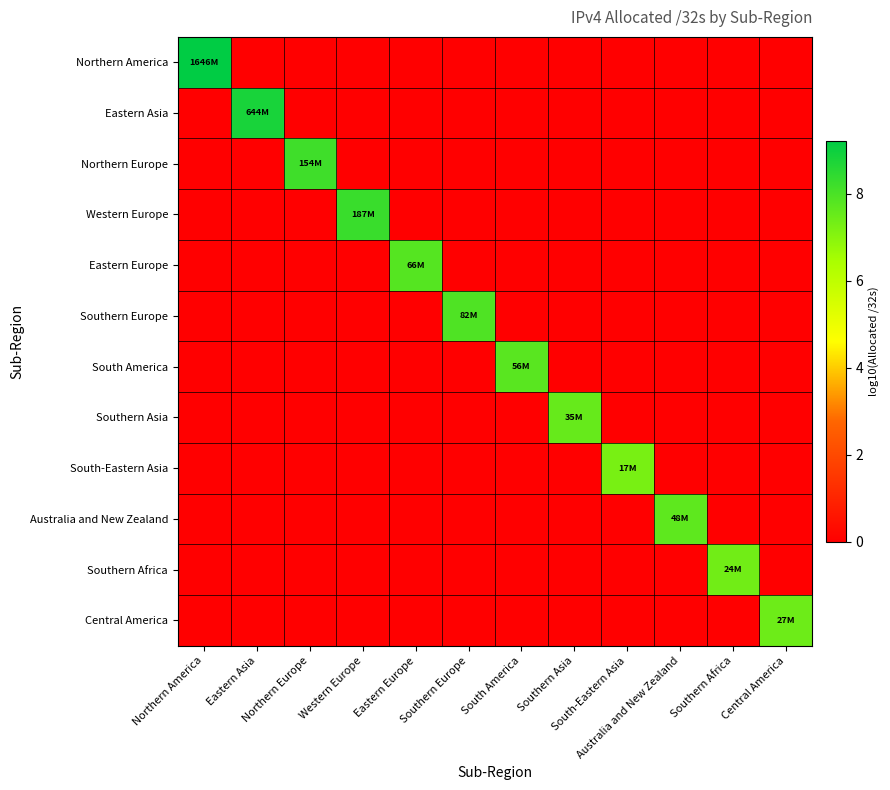

Reading right to left, what are all the values shown in this chart?

Northern America: Central America=0.0	Southern Africa=0.0	Australia and New Zealand=0.0	South-Eastern Asia=0.0	Southern Asia=0.0	South America=0.0	Southern Europe=0.0	Eastern Europe=0.0	Western Europe=0.0	Northern Europe=0.0	Eastern Asia=0.0	Northern America=9.2
Eastern Asia: Central America=0.0	Southern Africa=0.0	Australia and New Zealand=0.0	South-Eastern Asia=0.0	Southern Asia=0.0	South America=0.0	Southern Europe=0.0	Eastern Europe=0.0	Western Europe=0.0	Northern Europe=0.0	Eastern Asia=8.8	Northern America=0.0
Northern Europe: Central America=0.0	Southern Africa=0.0	Australia and New Zealand=0.0	South-Eastern Asia=0.0	Southern Asia=0.0	South America=0.0	Southern Europe=0.0	Eastern Europe=0.0	Western Europe=0.0	Northern Europe=8.2	Eastern Asia=0.0	Northern America=0.0
Western Europe: Central America=0.0	Southern Africa=0.0	Australia and New Zealand=0.0	South-Eastern Asia=0.0	Southern Asia=0.0	South America=0.0	Southern Europe=0.0	Eastern Europe=0.0	Western Europe=8.3	Northern Europe=0.0	Eastern Asia=0.0	Northern America=0.0
Eastern Europe: Central America=0.0	Southern Africa=0.0	Australia and New Zealand=0.0	South-Eastern Asia=0.0	Southern Asia=0.0	South America=0.0	Southern Europe=0.0	Eastern Europe=7.8	Western Europe=0.0	Northern Europe=0.0	Eastern Asia=0.0	Northern America=0.0
Southern Europe: Central America=0.0	Southern Africa=0.0	Australia and New Zealand=0.0	South-Eastern Asia=0.0	Southern Asia=0.0	South America=0.0	Southern Europe=7.9	Eastern Europe=0.0	Western Europe=0.0	Northern Europe=0.0	Eastern Asia=0.0	Northern America=0.0
South America: Central America=0.0	Southern Africa=0.0	Australia and New Zealand=0.0	South-Eastern Asia=0.0	Southern Asia=0.0	South America=7.7	Southern Europe=0.0	Eastern Europe=0.0	Western Europe=0.0	Northern Europe=0.0	Eastern Asia=0.0	Northern America=0.0
Southern Asia: Central America=0.0	Southern Africa=0.0	Australia and New Zealand=0.0	South-Eastern Asia=0.0	Southern Asia=7.5	South America=0.0	Southern Europe=0.0	Eastern Europe=0.0	Western Europe=0.0	Northern Europe=0.0	Eastern Asia=0.0	Northern America=0.0
South-Eastern Asia: Central America=0.0	Southern Africa=0.0	Australia and New Zealand=0.0	South-Eastern Asia=7.2	Southern Asia=0.0	South America=0.0	Southern Europe=0.0	Eastern Europe=0.0	Western Europe=0.0	Northern Europe=0.0	Eastern Asia=0.0	Northern America=0.0
Australia and New Zealand: Central America=0.0	Southern Africa=0.0	Australia and New Zealand=7.7	South-Eastern Asia=0.0	Southern Asia=0.0	South America=0.0	Southern Europe=0.0	Eastern Europe=0.0	Western Europe=0.0	Northern Europe=0.0	Eastern Asia=0.0	Northern America=0.0
Southern Africa: Central America=0.0	Southern Africa=7.4	Australia and New Zealand=0.0	South-Eastern Asia=0.0	Southern Asia=0.0	South America=0.0	Southern Europe=0.0	Eastern Europe=0.0	Western Europe=0.0	Northern Europe=0.0	Eastern Asia=0.0	Northern America=0.0
Central America: Central America=7.4	Southern Africa=0.0	Australia and New Zealand=0.0	South-Eastern Asia=0.0	Southern Asia=0.0	South America=0.0	Southern Europe=0.0	Eastern Europe=0.0	Western Europe=0.0	Northern Europe=0.0	Eastern Asia=0.0	Northern America=0.0